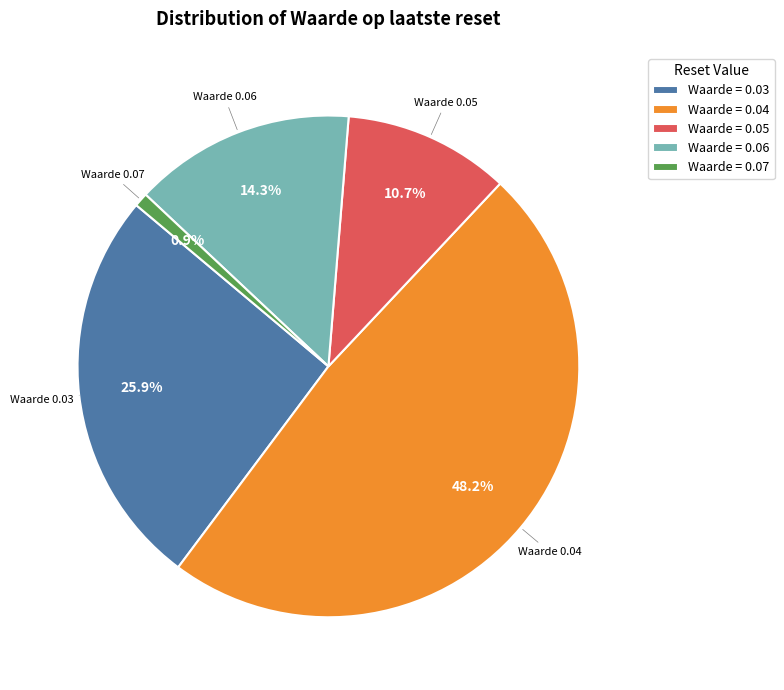

Which category has the smallest portion of the pie?

Waarde = 0.07